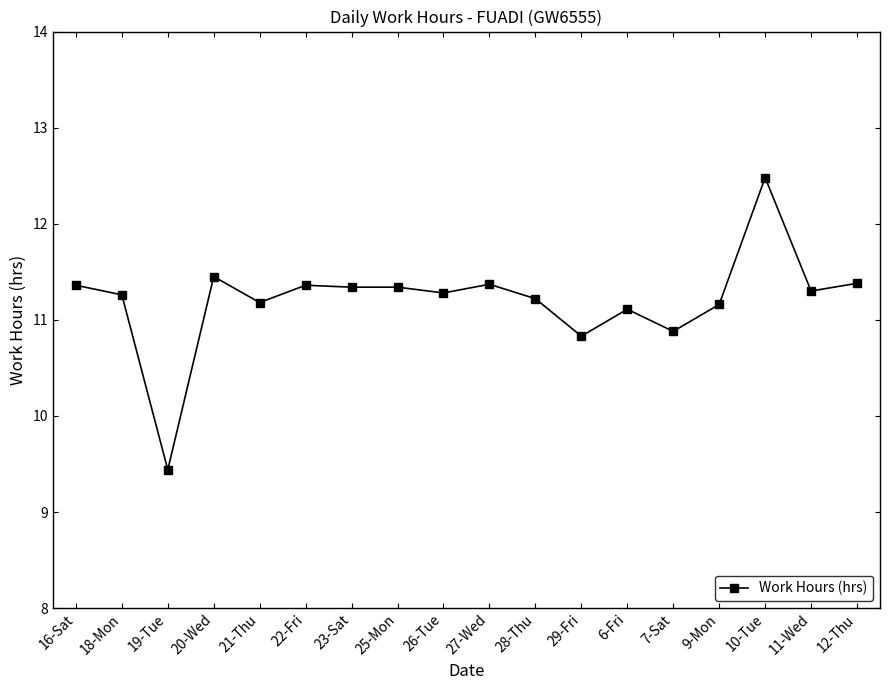

What is the sum of all values?

201.7